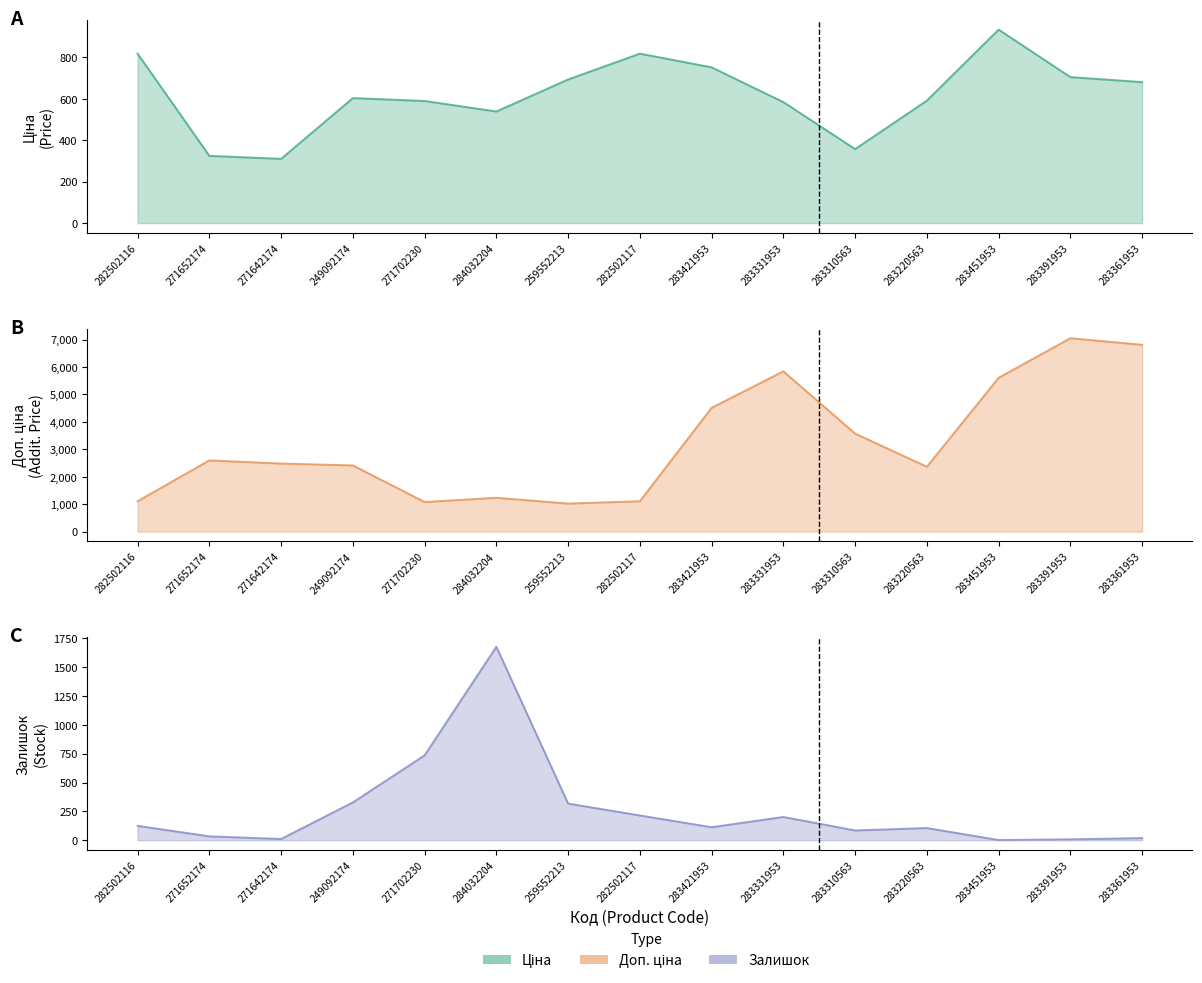

Which has a higher value, 283310563 or 249092174?

249092174